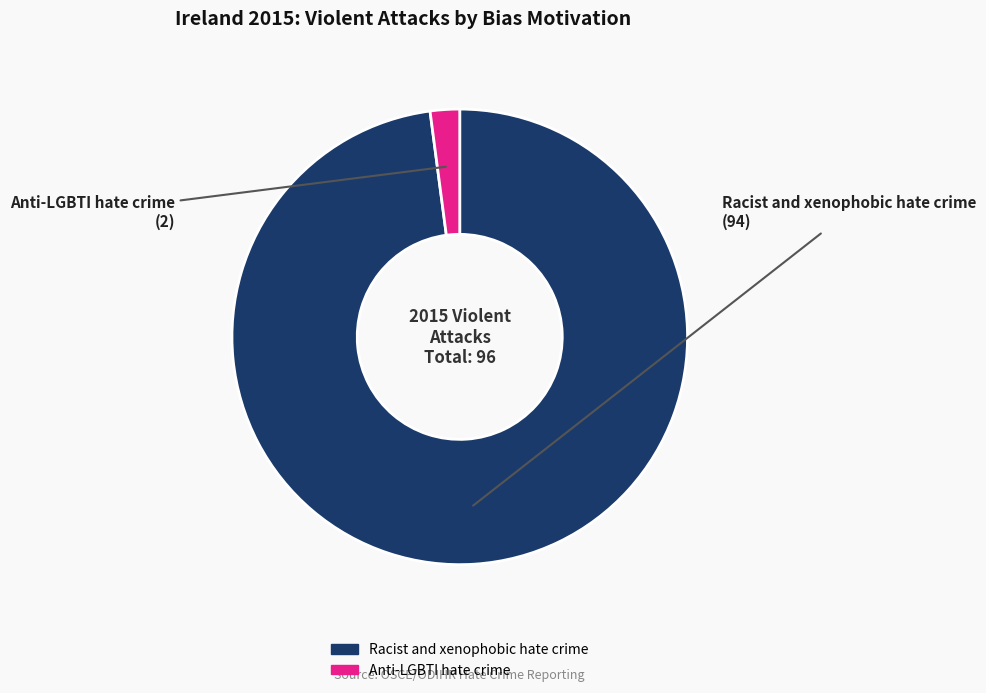

Is the sum of Racist and xenophobic hate crime and Anti-LGBTI hate crime greater than half?

Yes